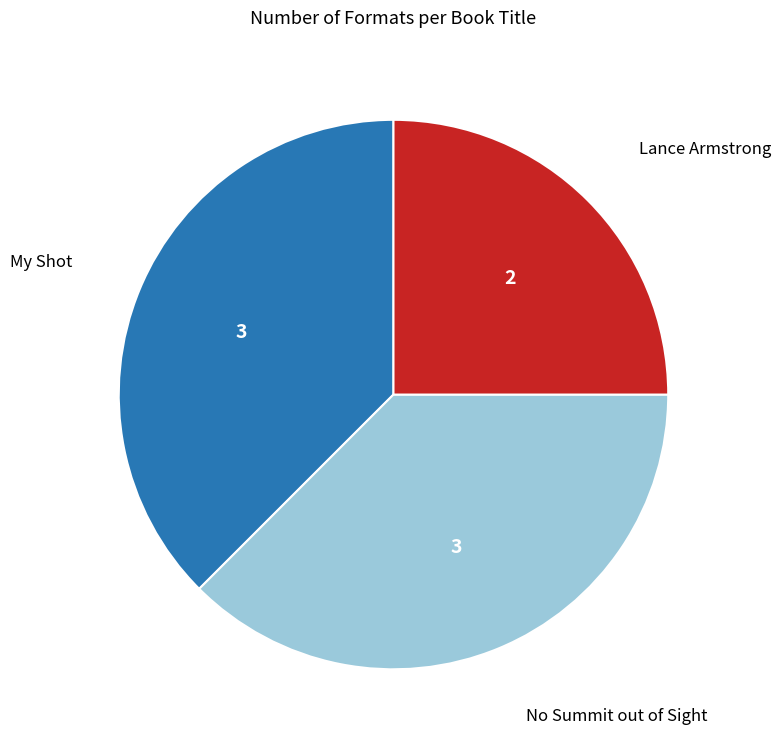

Is there a majority slice in this chart?

No